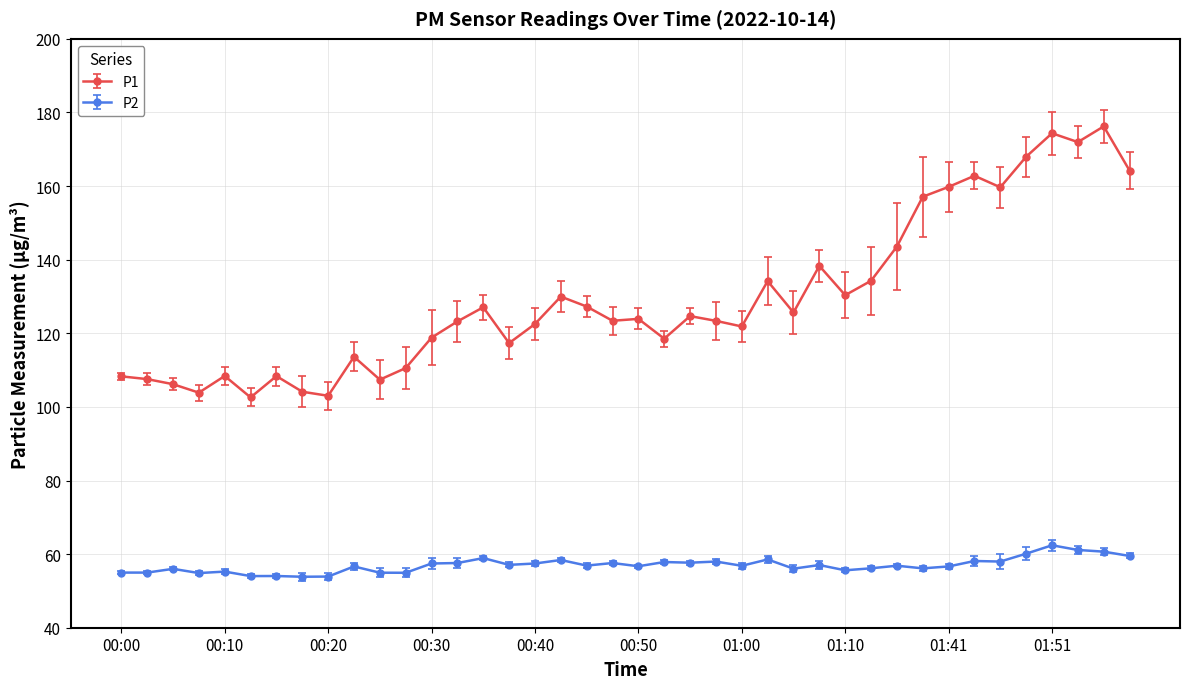

List the series in order of their peak value, highest first.

P1, P2